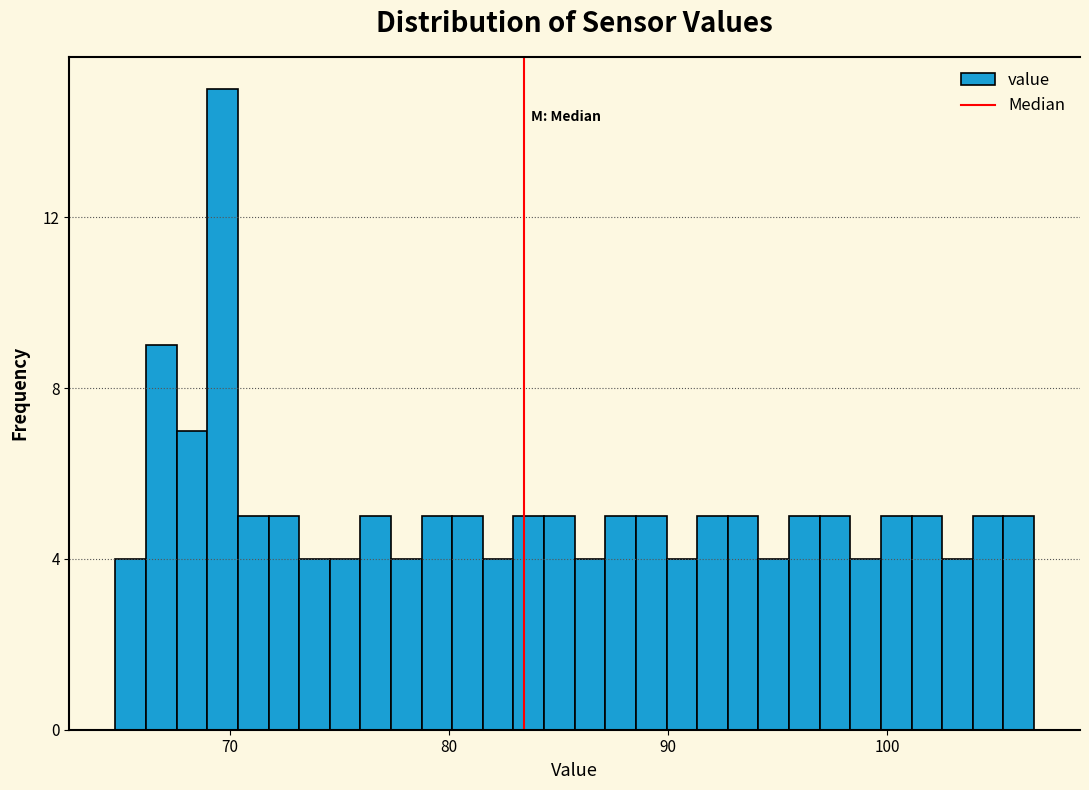

Read against the x-axis, roughly where is the centre of the tallest bar?

70